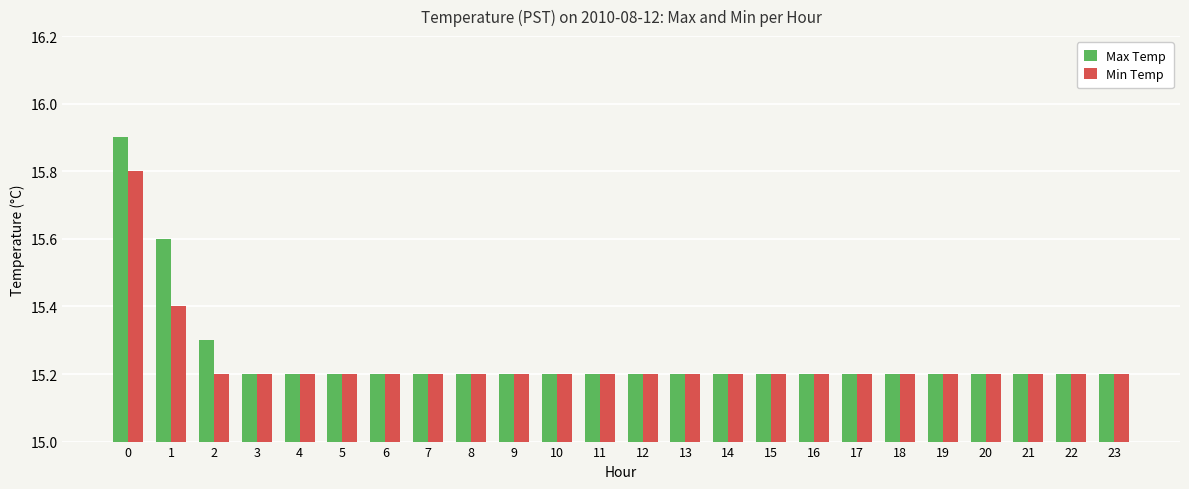

What is the value of the Max Temp bar at the 18th from the left?

15.2